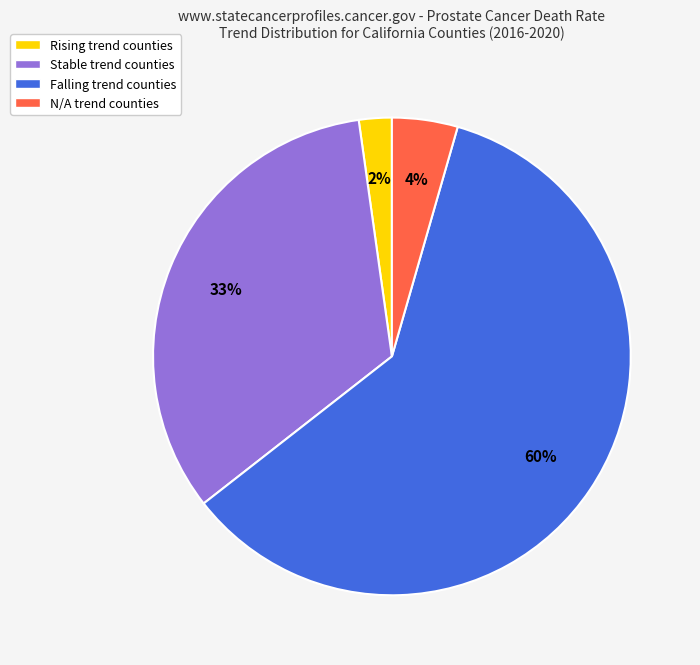

True or false: Stable trend counties accounts for 33% of the total.

True